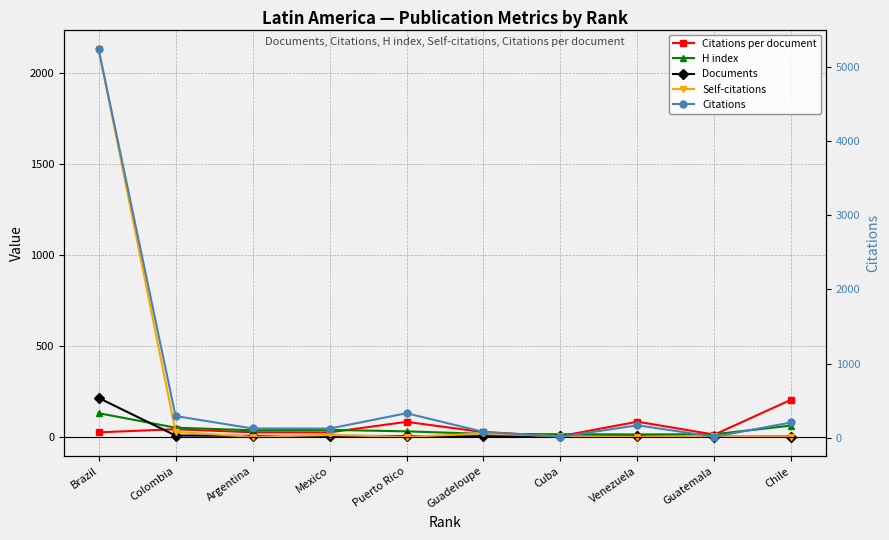

True or false: H index and Documents cross at least once.

True